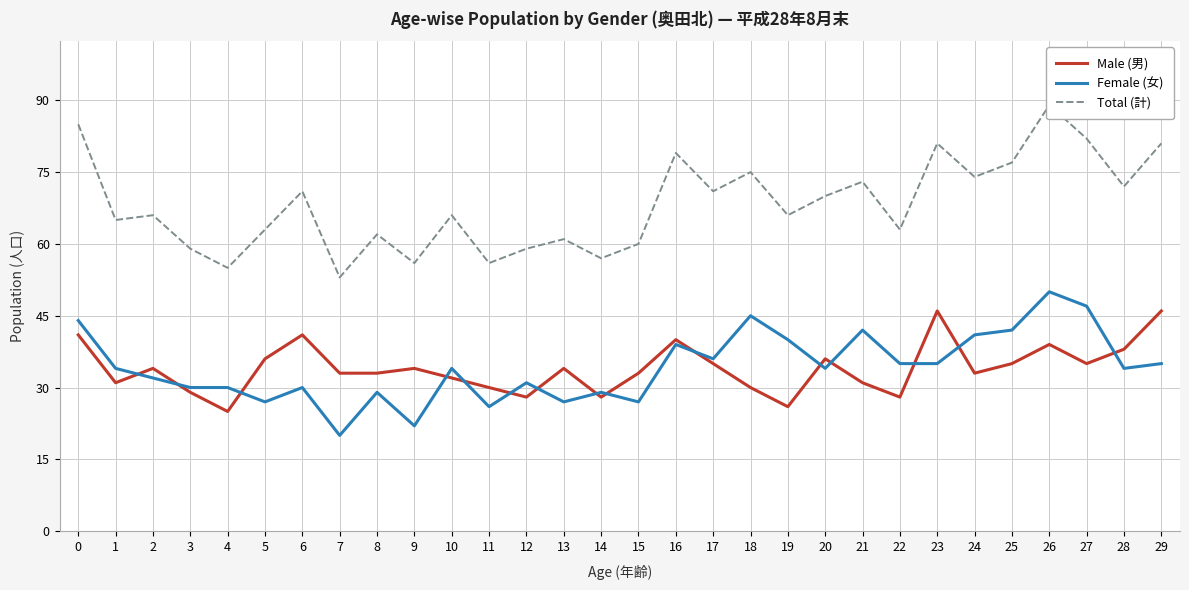

Which series has the largest range (max minus min)?

Total (計)